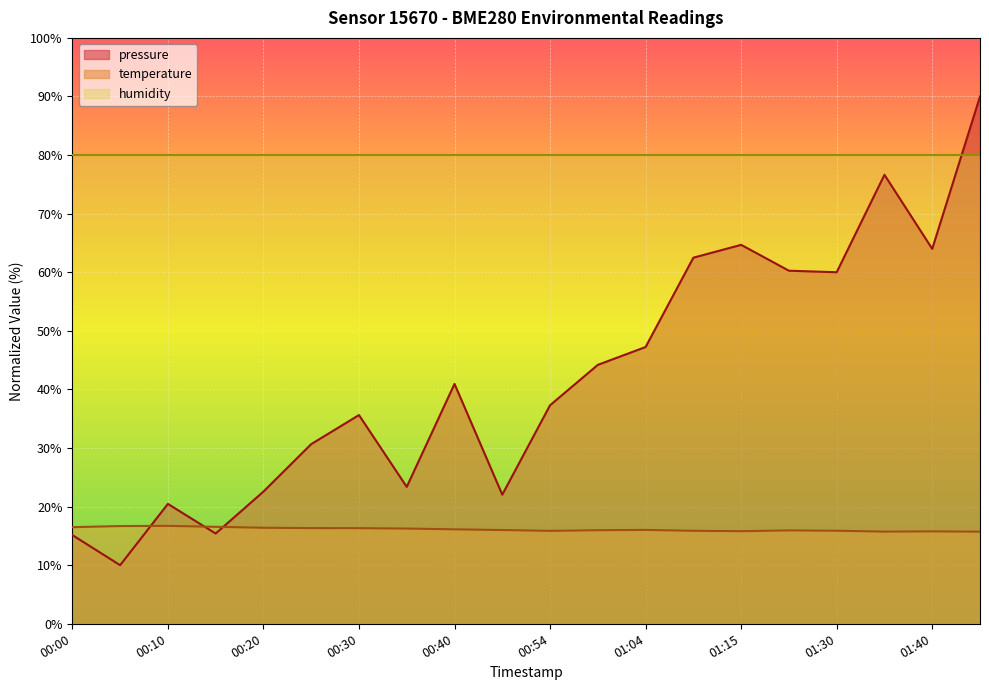

Where do pressure and temperature first cross each other?

00:05 and 00:10